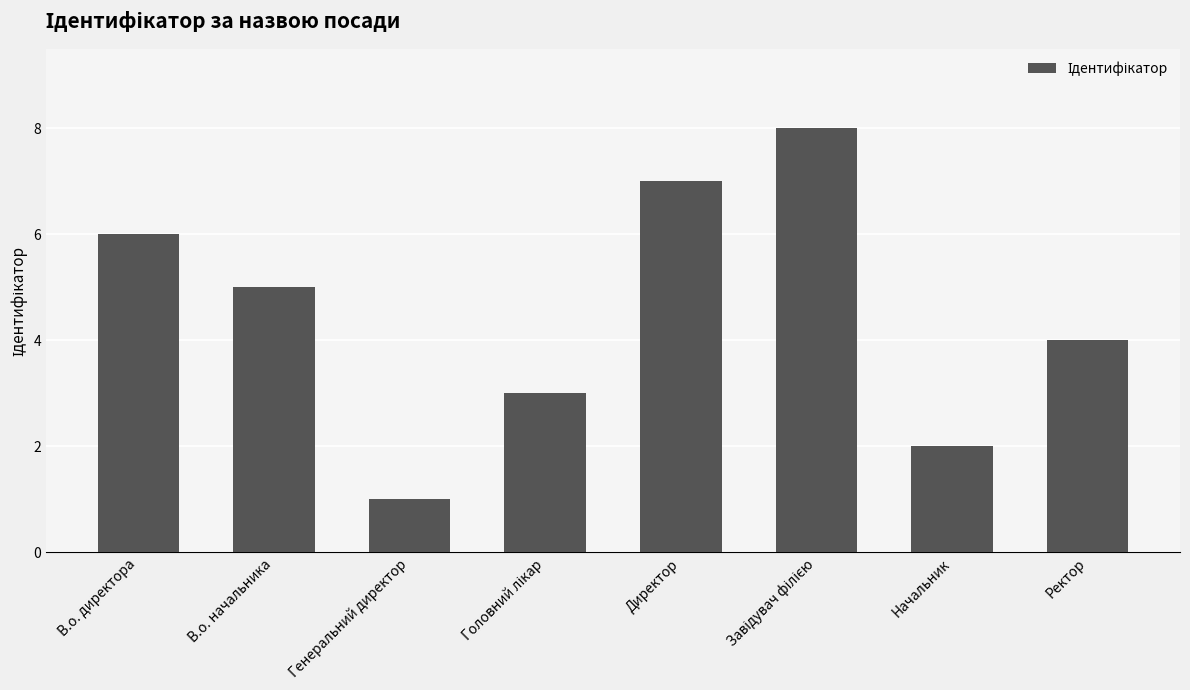

What is the greatest value displayed?

8